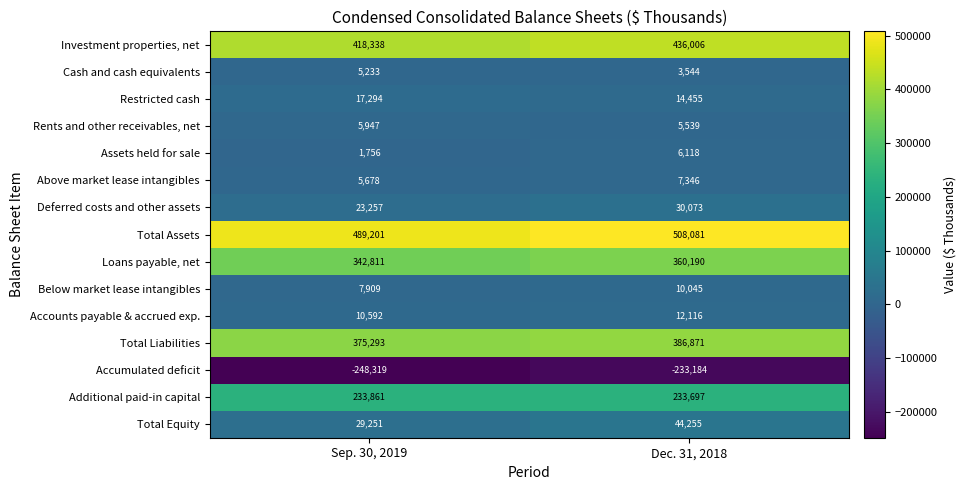

What is the sum of all Deferred costs and other assets values?

53330